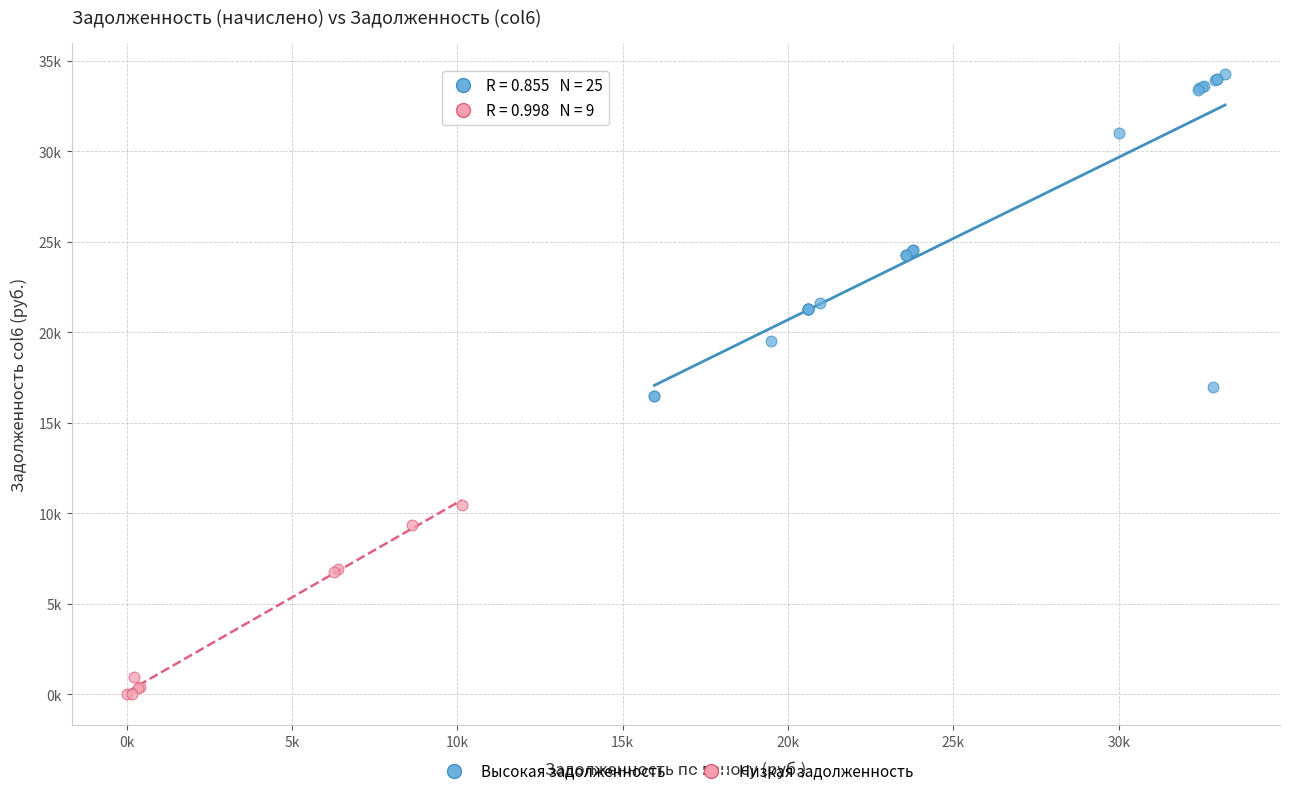

Which series has the largest Y range (max minus min)?

Высокая задолженность